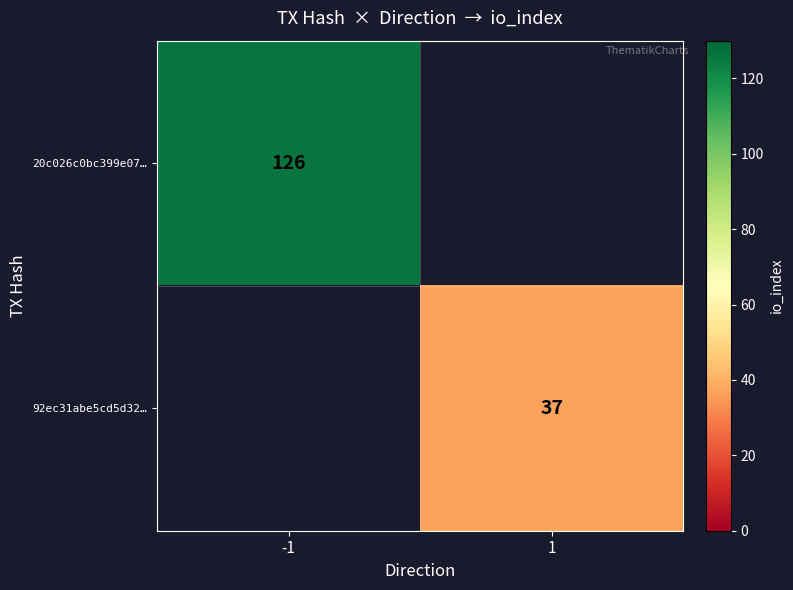

Is it true that 20c026c0bc399e07… equals 126 at -1?

True